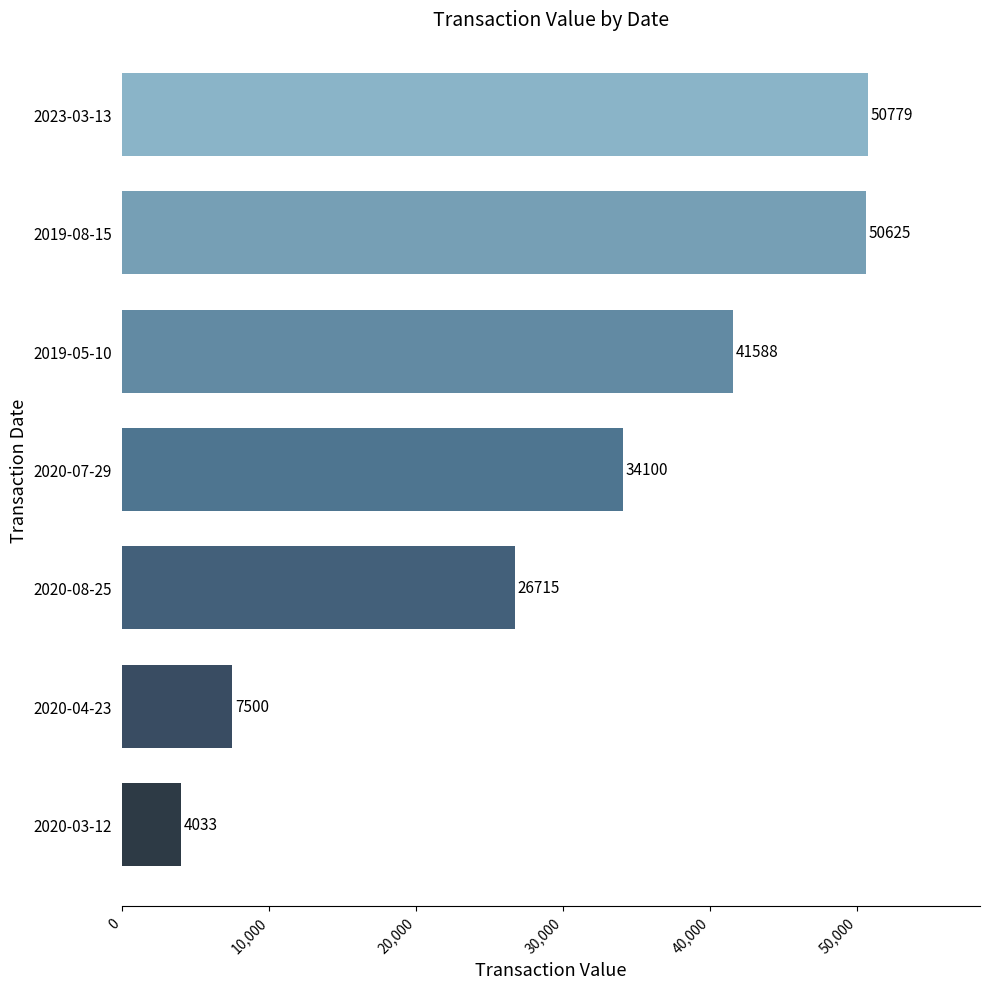

Reading bottom to top, transcribe all the data shown in this chart.

4033	7500	26715	34100	41588	50625	50779